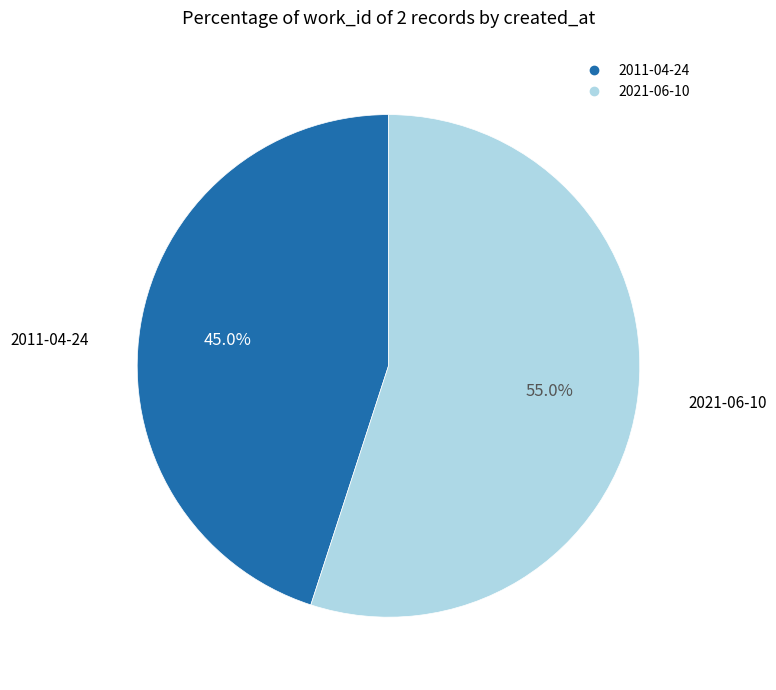

What percentage is the 2011-04-24 slice, to the nearest percent?

45%